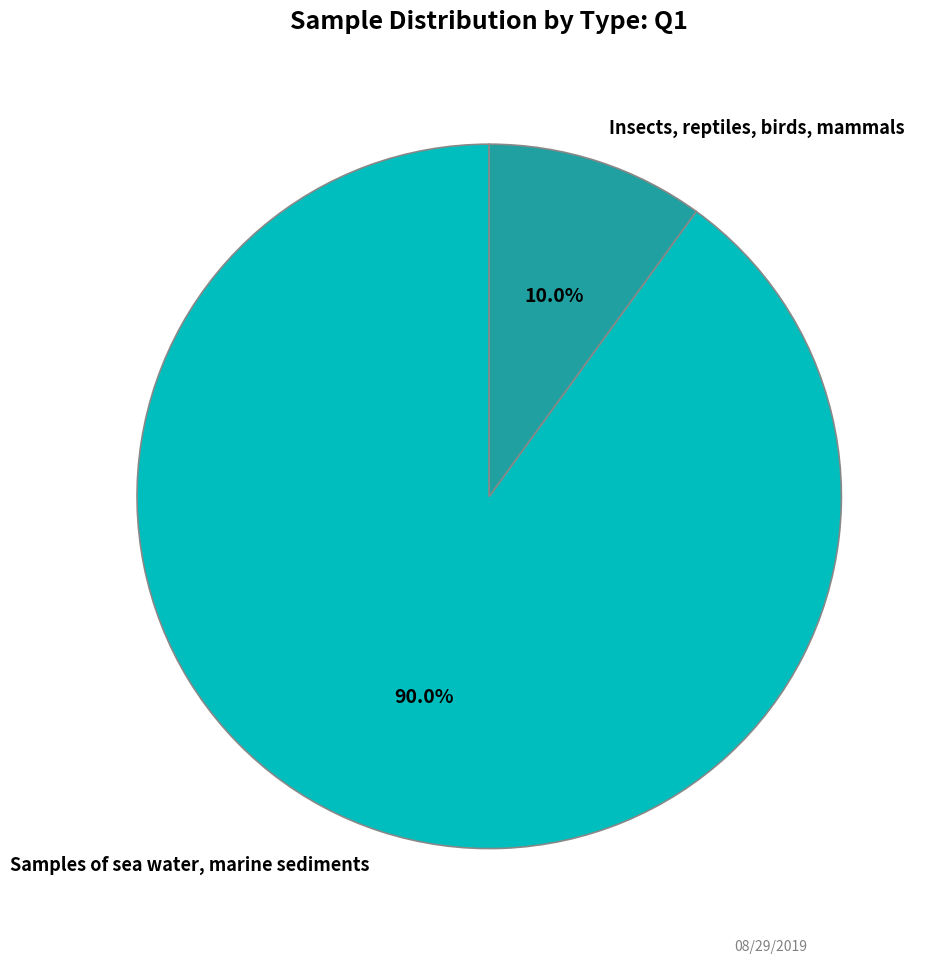

What percentage is the Samples of sea water, marine sediments slice, to the nearest percent?

90%